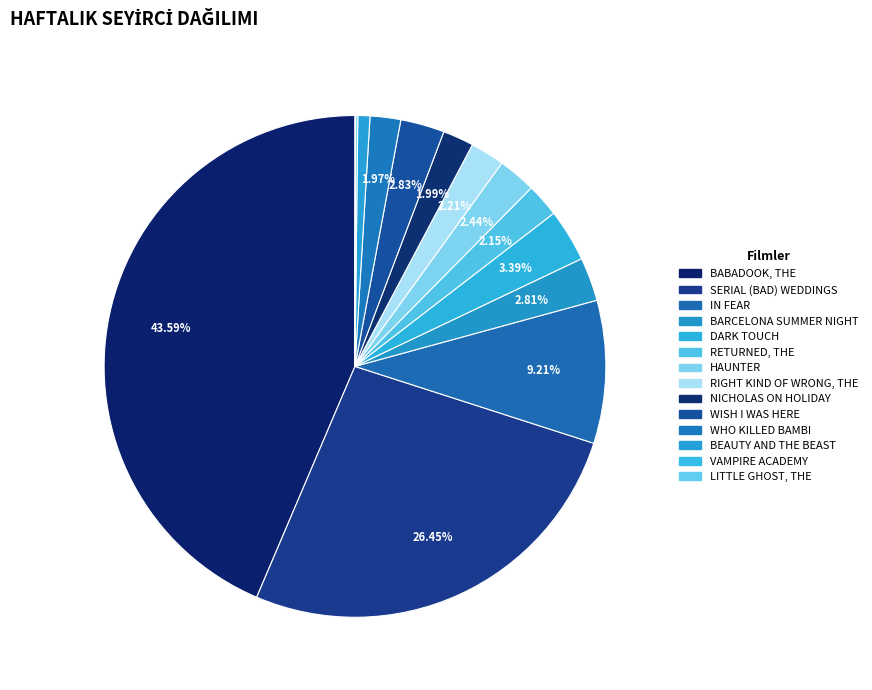

Does NICHOLAS ON HOLIDAY account for over 50% of the chart?

No